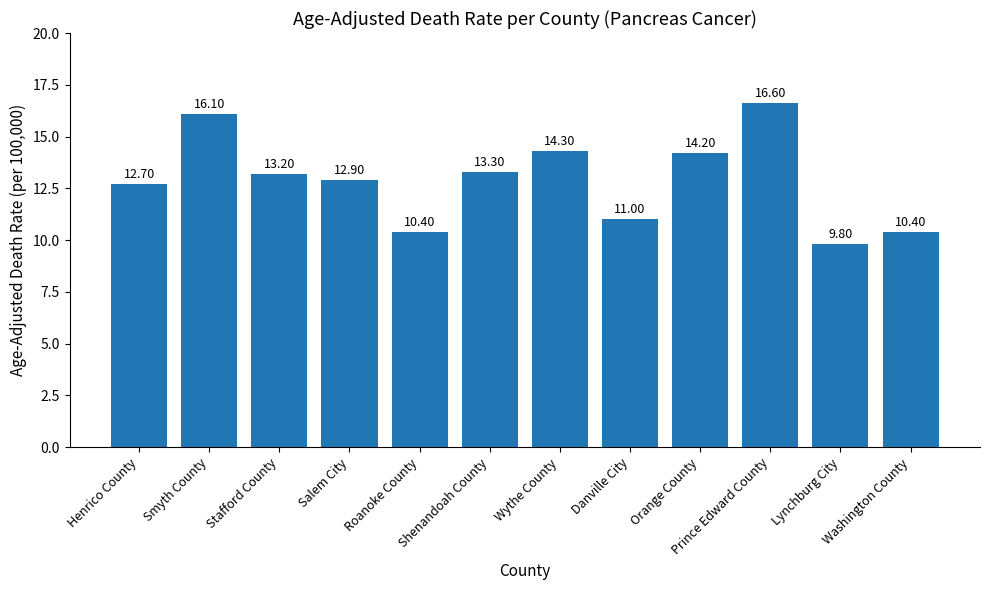

What is the label of the 1st bar from the left?

Henrico County